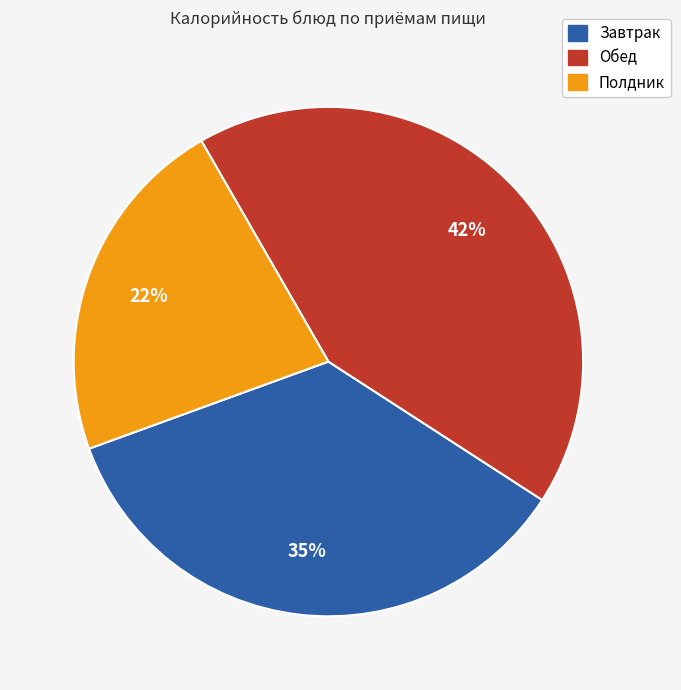

Is there a majority slice in this chart?

No